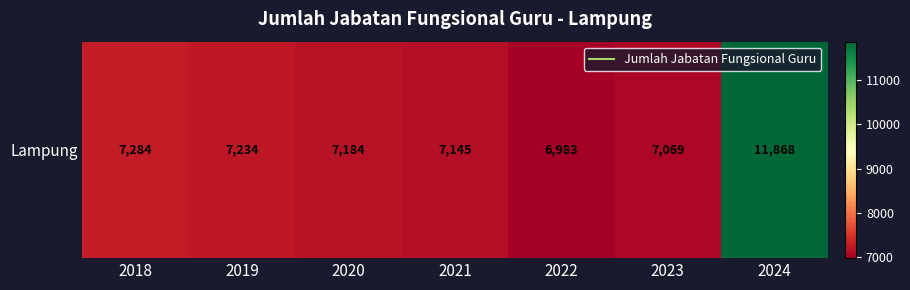

Which category has the highest value across all series?

2024